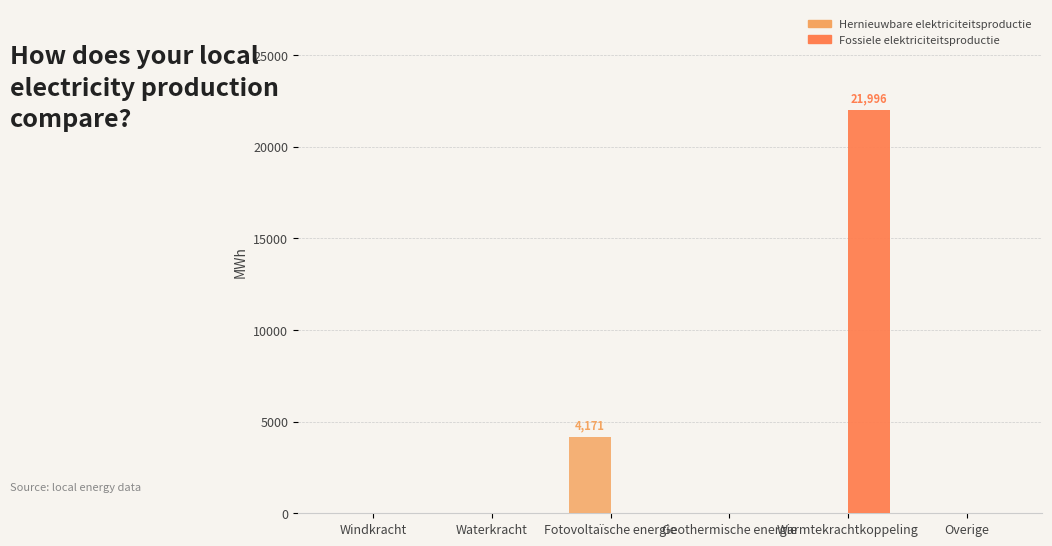

Is the value of Hernieuwbare elektriciteitsproductie at Overige greater than the value of Fossiele elektriciteitsproductie at Warmtekrachtkoppeling?

No